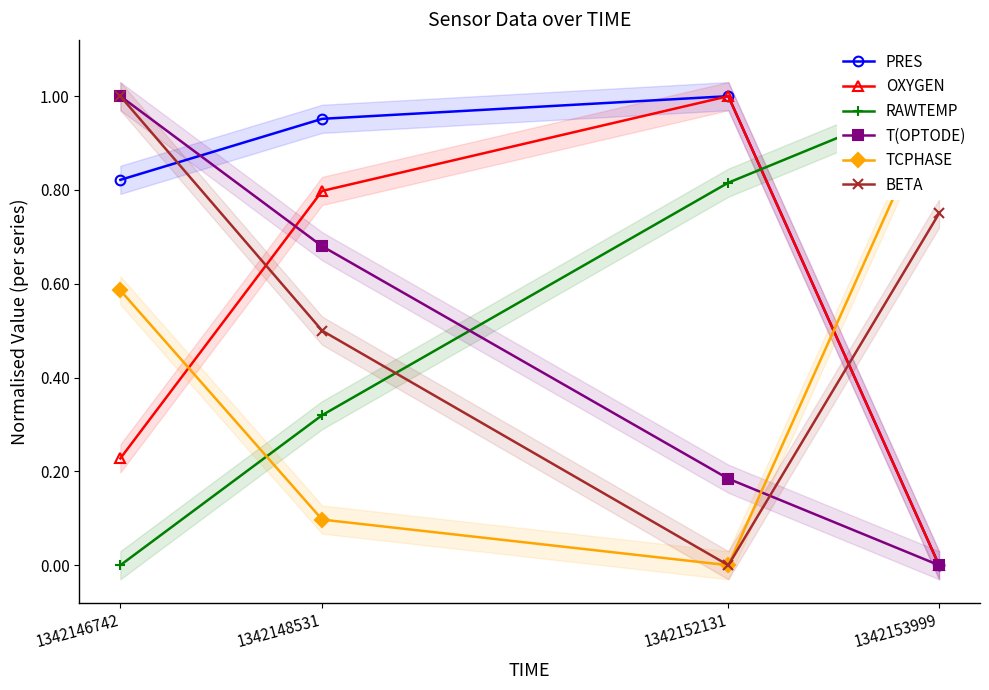

How many categories are shown in the chart?

4